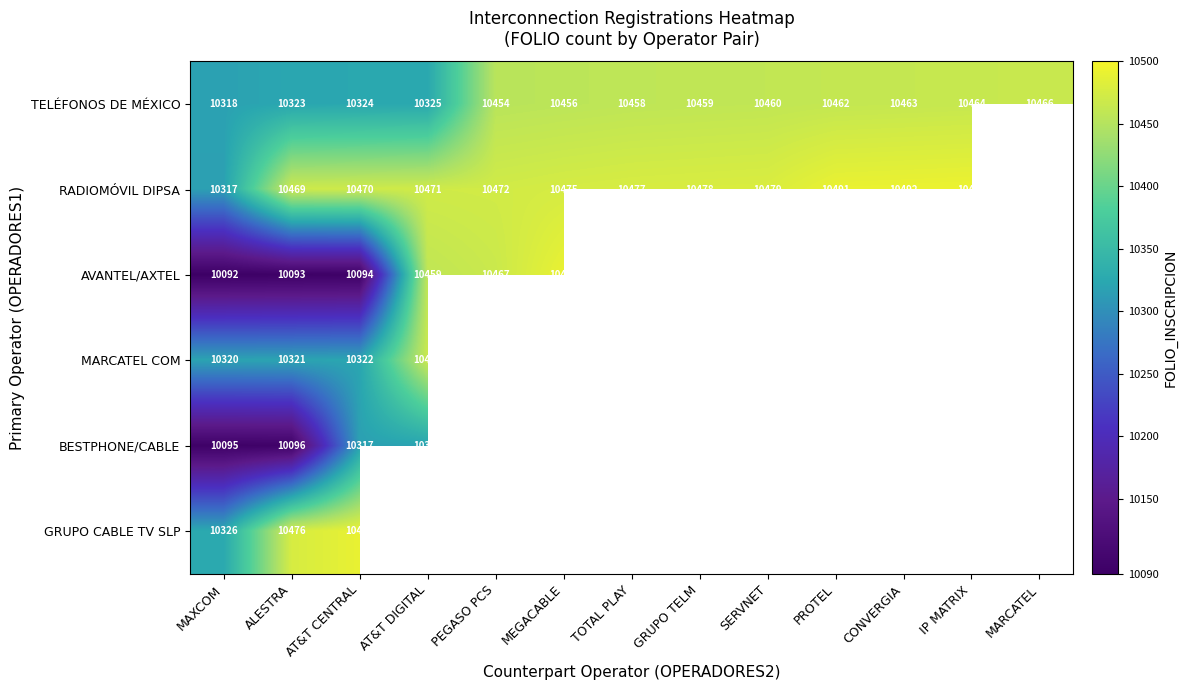

At how many categories does at least one series exceed 10392?

12